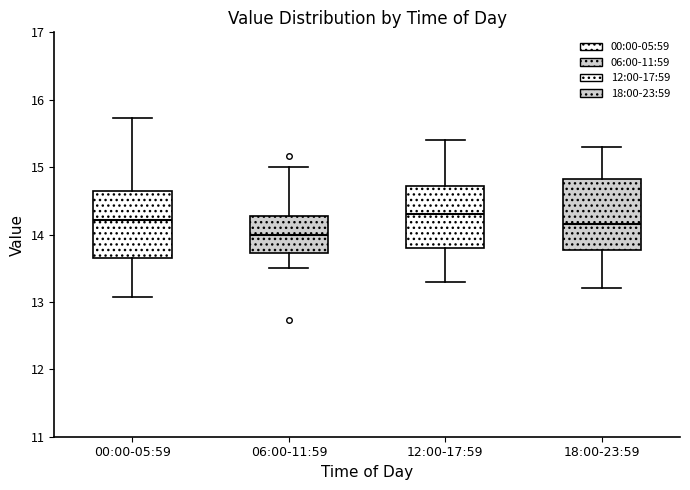

Reading left to right, transcribe this box plot: for each box, give where its median line is, the range the box spans, and where its two whiskers end, as read against the y-axis. The values are not printed on the chart, so give them approximately, as read against the axis.

00:00-05:59: median 14.2, box 13.7 to 14.7, whiskers 13.1 to 15.7
06:00-11:59: median 14.0, box 13.7 to 14.3, whiskers 13.5 to 15.0
12:00-17:59: median 14.3, box 13.8 to 14.7, whiskers 13.3 to 15.4
18:00-23:59: median 14.2, box 13.8 to 14.8, whiskers 13.2 to 15.3